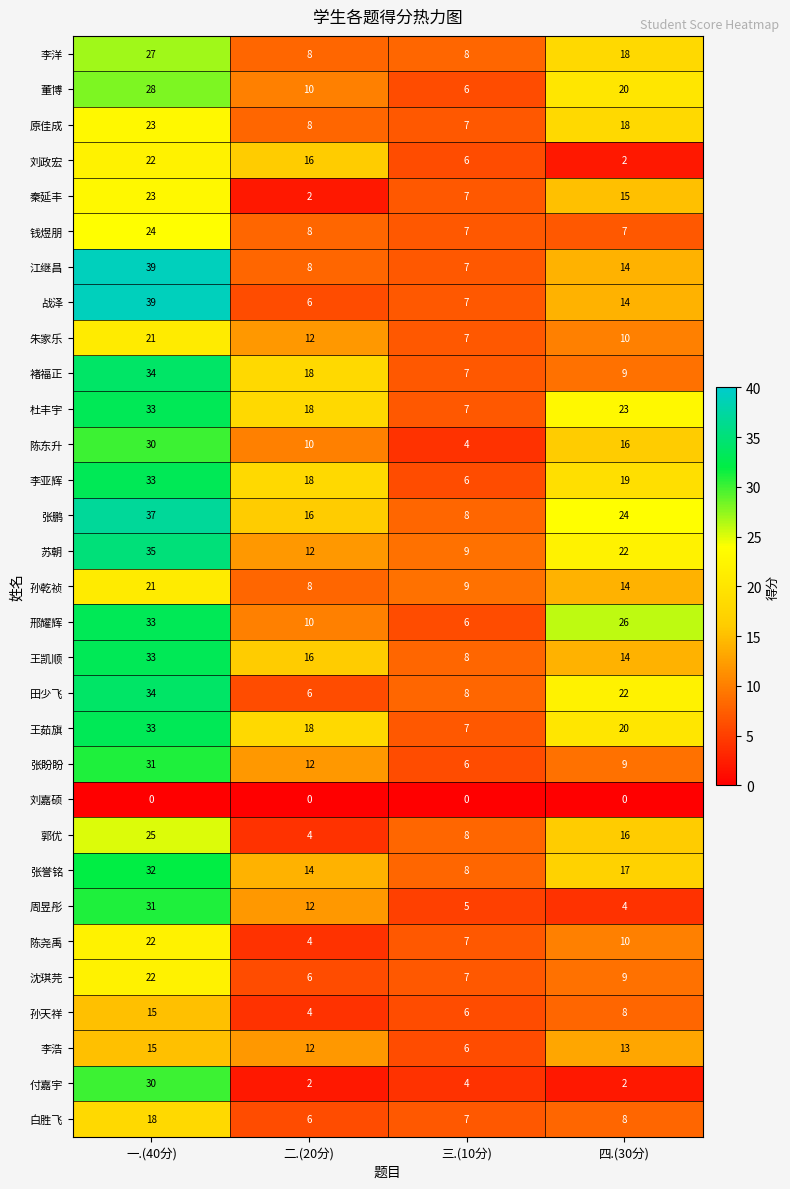

What is the approximate value of 战泽 at 四.(30分), to the nearest 5?

15